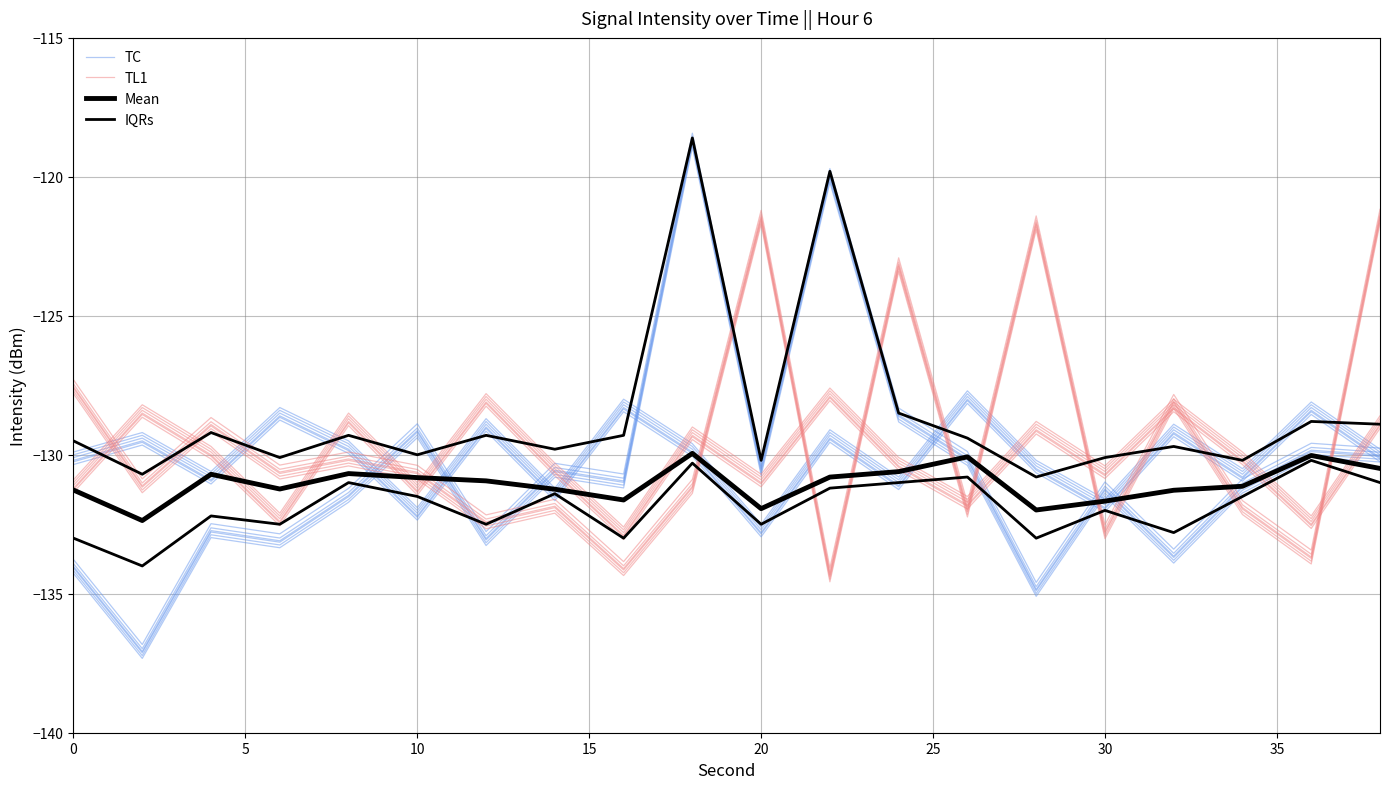

True or false: TC and TL1 cross at least once.

True